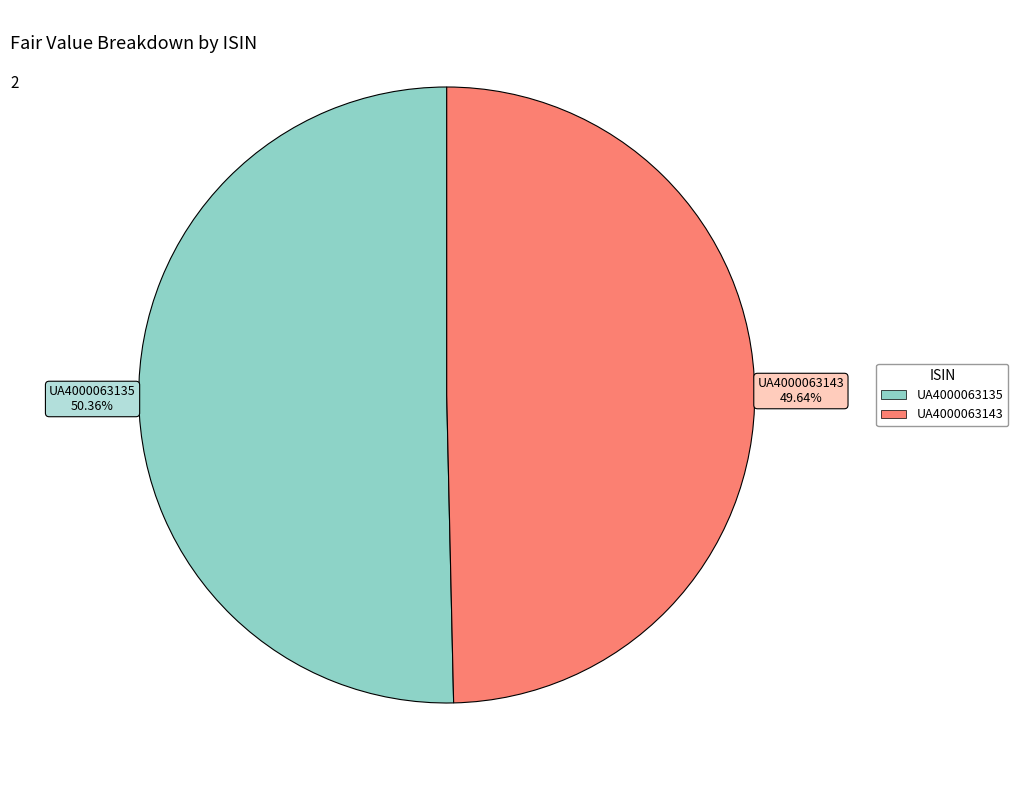

To the nearest percent, what portion does UA4000063135 represent?

50%